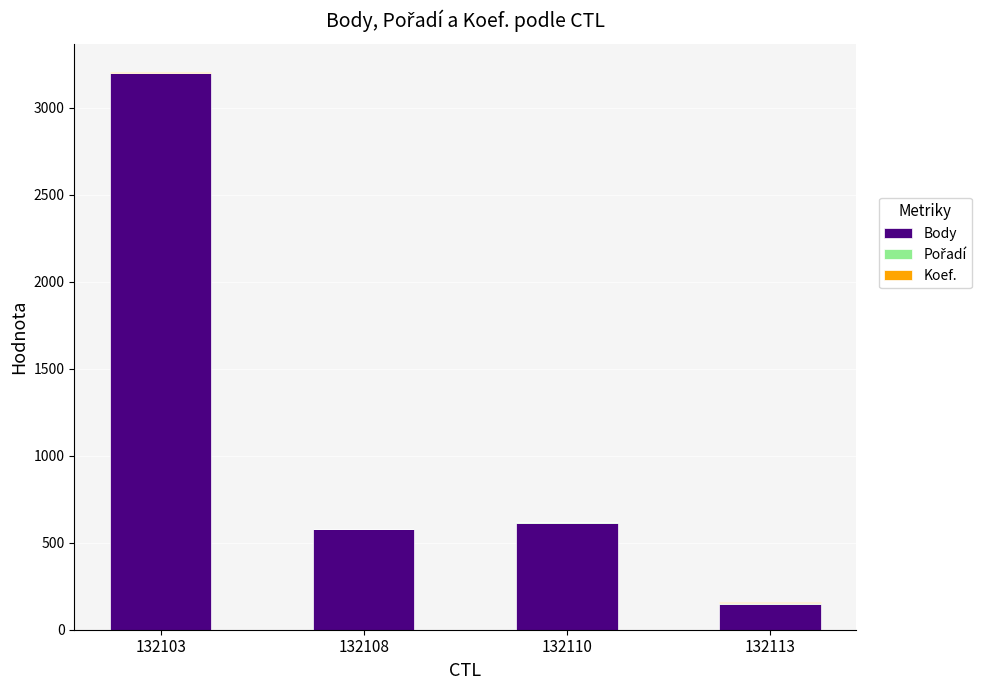

The Body series shows 578 at 132108. True or false?

True